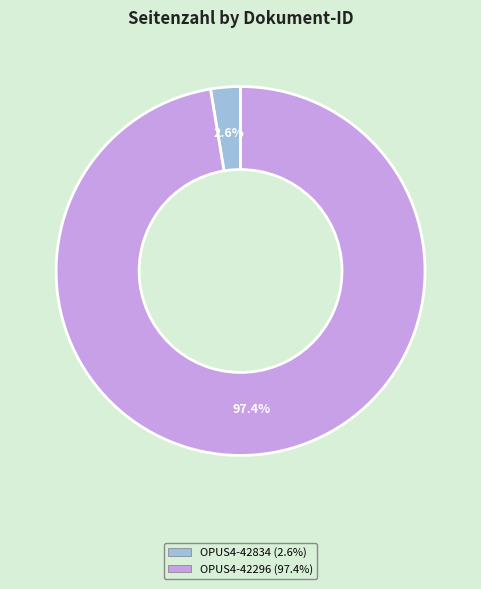

What percentage is the OPUS4-42296 slice, to the nearest percent?

97%